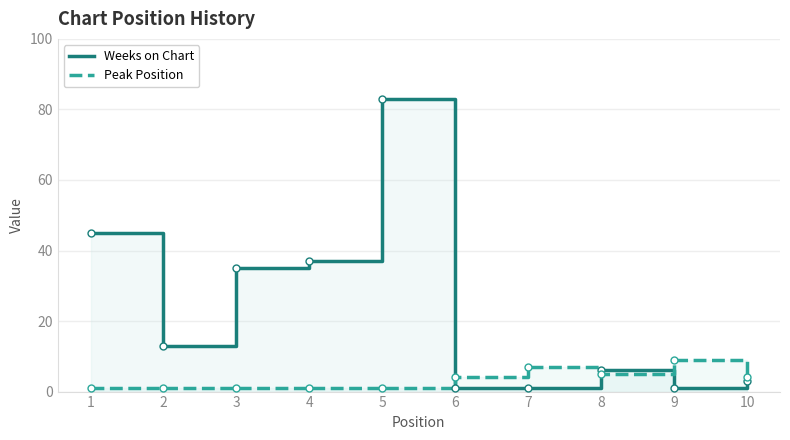

What is the difference between the maximum and minimum values in the Weeks on Chart series?

82